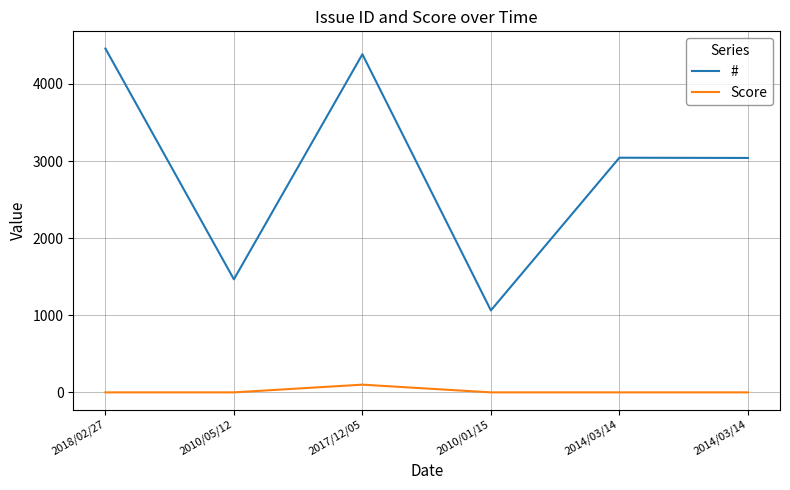

The value of # at 2018/02/27 is 4459. True or false?

True